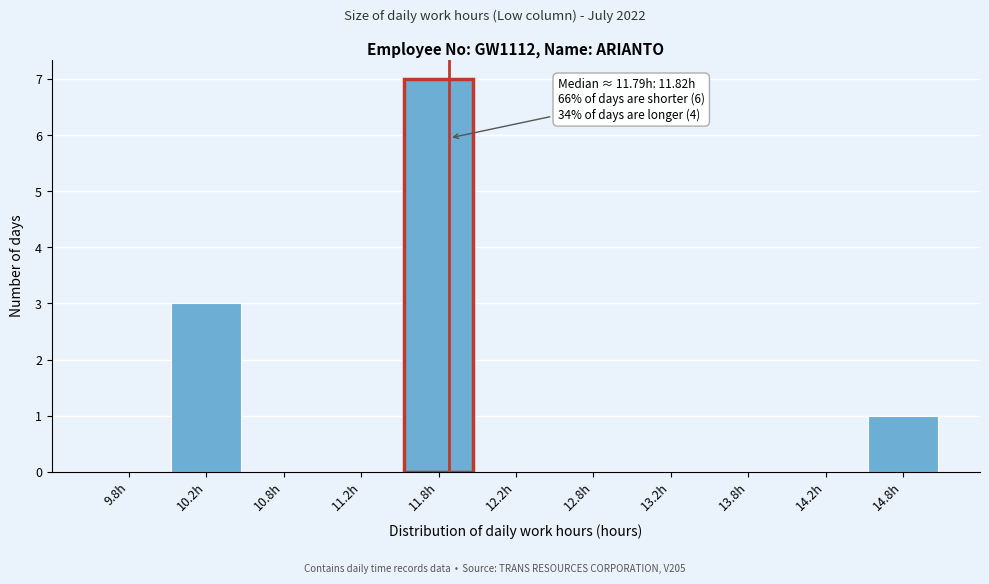

Over which range of the x-axis is the bar tallest?

11.5 to 12.0